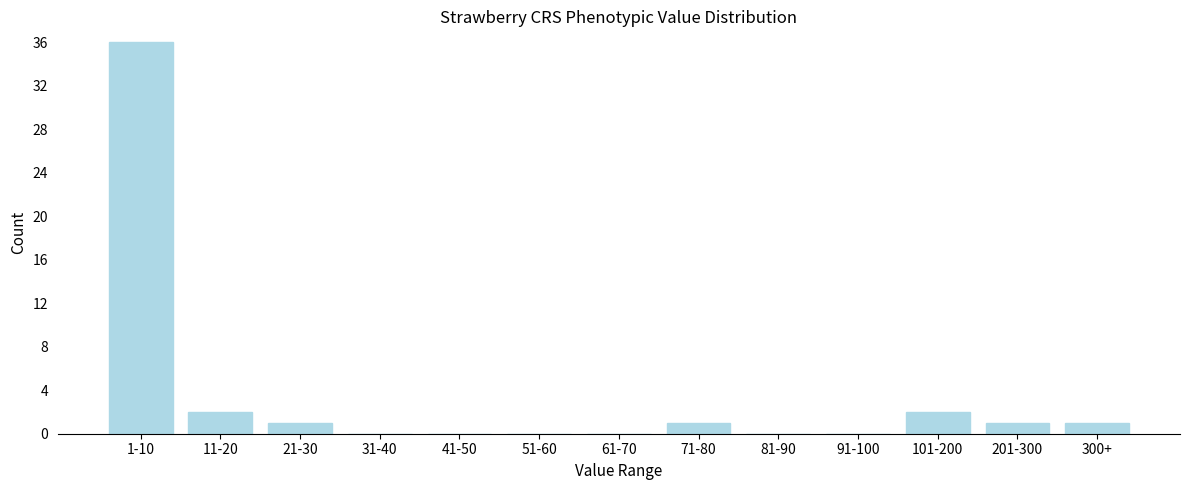

Reading left to right, extract all data points from this chart.

1-10=36	11-20=2	21-30=1	31-40=0	41-50=0	51-60=0	61-70=0	71-80=1	81-90=0	91-100=0	101-200=2	201-300=1	300+=1